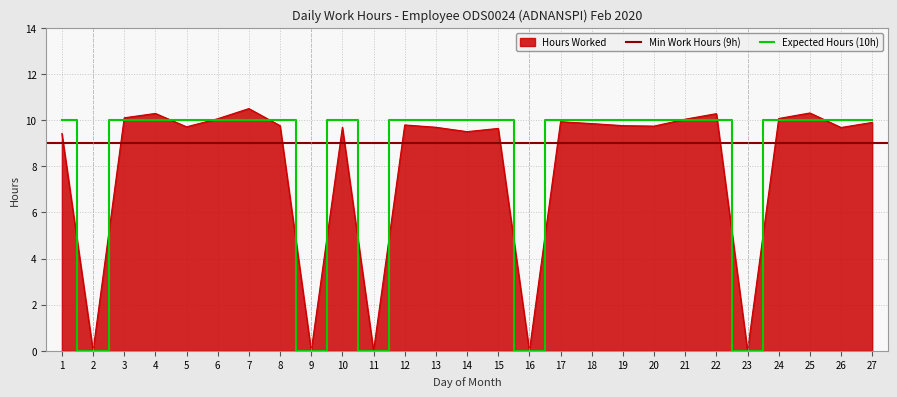

The value of Expected Hours (10h) at 23 is 0.0. True or false?

True